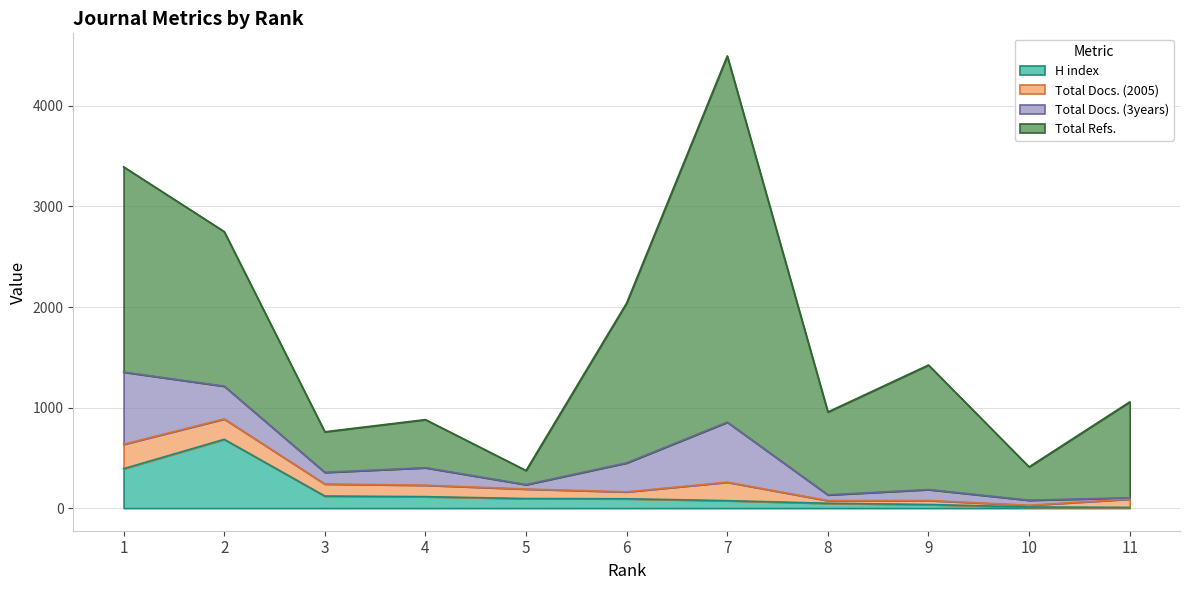

Which category has the lowest value across all series?

11